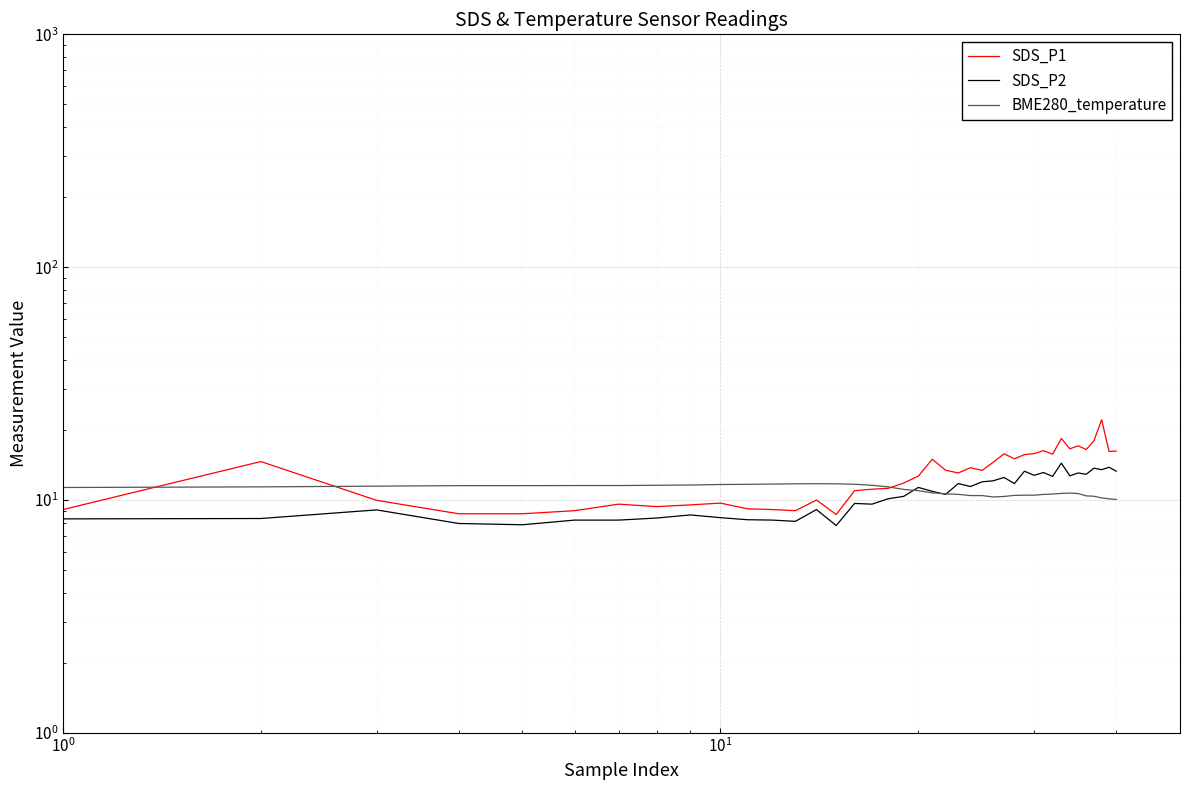

At how many categories does at least one series exceed 11?

40